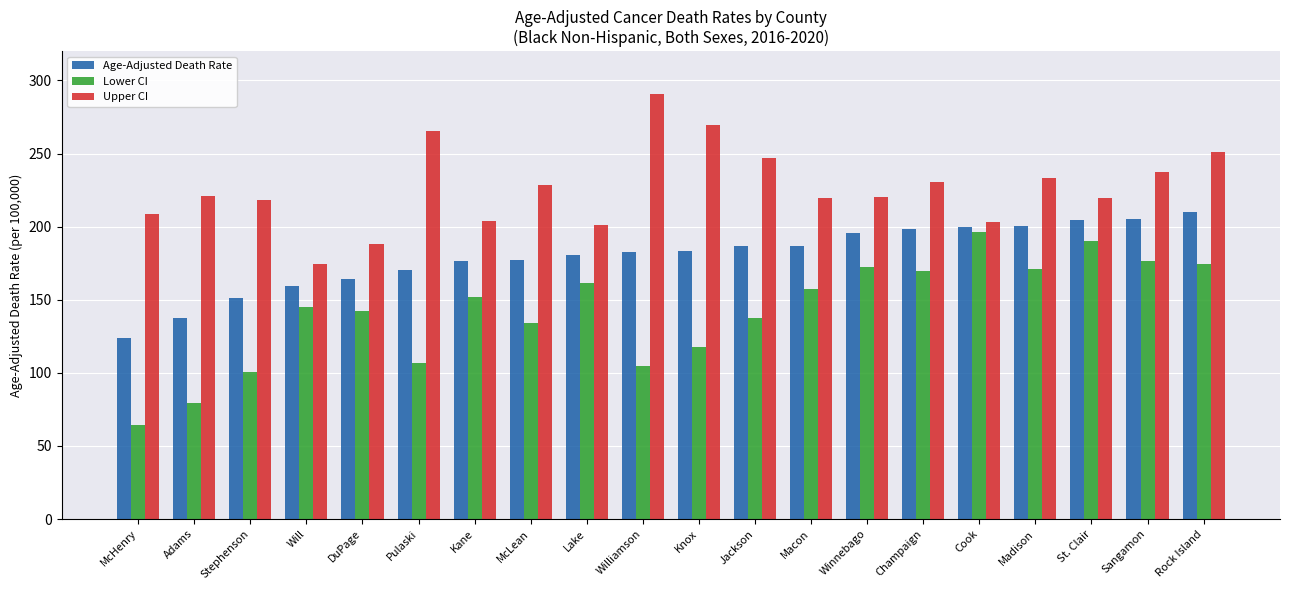

How many data points in Upper CI are less than 221?

10